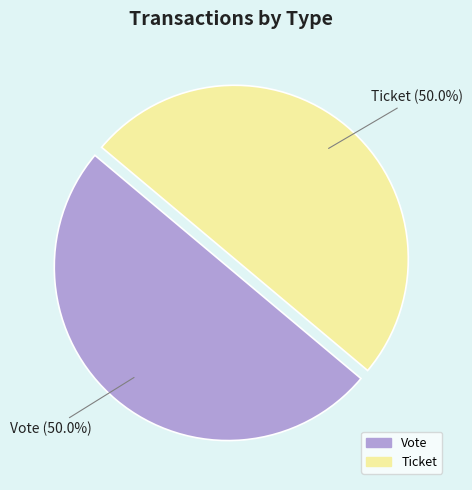

Approximately how many times larger is the value at Ticket compared to Vote?

1.0